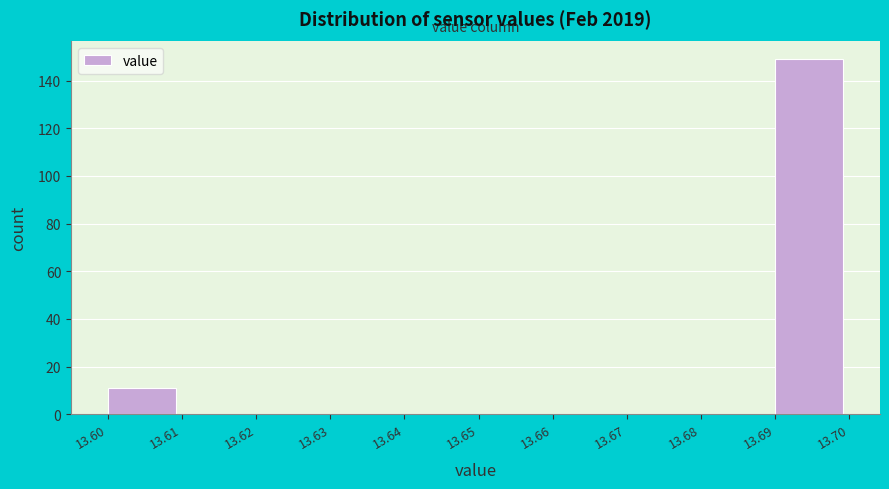

Reading left to right, list every bar in this chart as the range it spans on the x-axis followed by its height. The values are not printed on the chart, so give them approximately, as read against the axis.

13.60 to 13.61: 12
13.61 to 13.62: 0
13.62 to 13.63: 0
13.63 to 13.64: 0
13.64 to 13.65: 0
13.65 to 13.66: 0
13.66 to 13.67: 0
13.67 to 13.68: 0
13.68 to 13.69: 0
13.69 to 13.70: 150